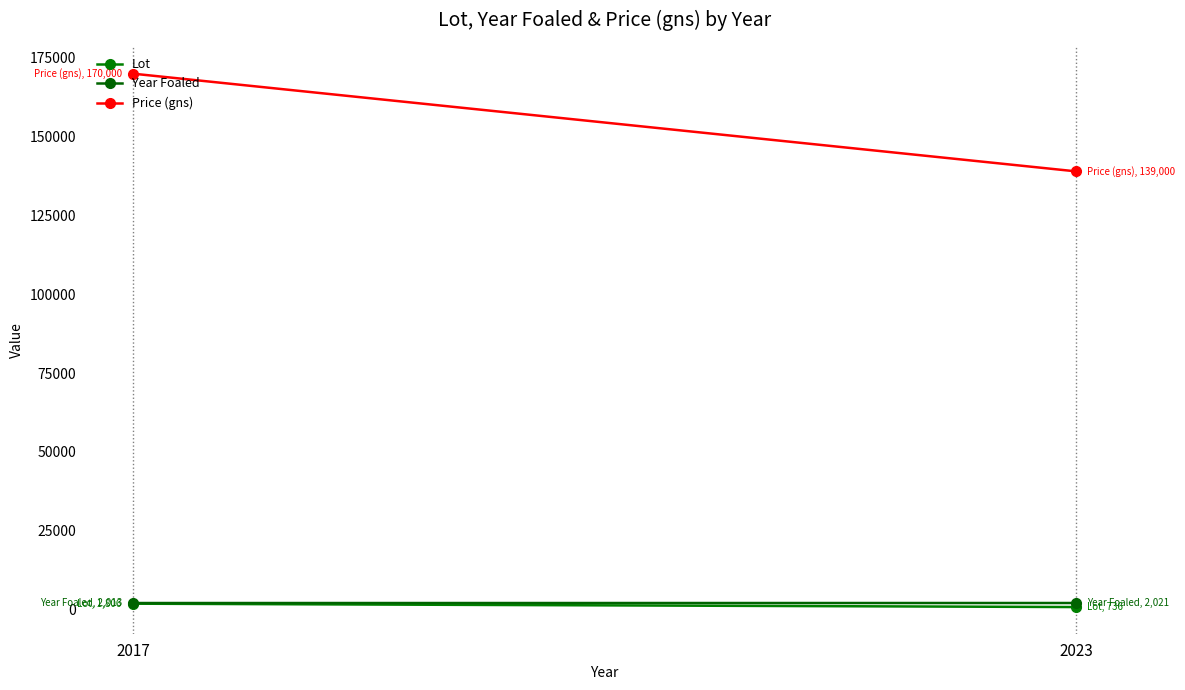

What is the difference between the maximum and minimum values in the Lot series?

1070